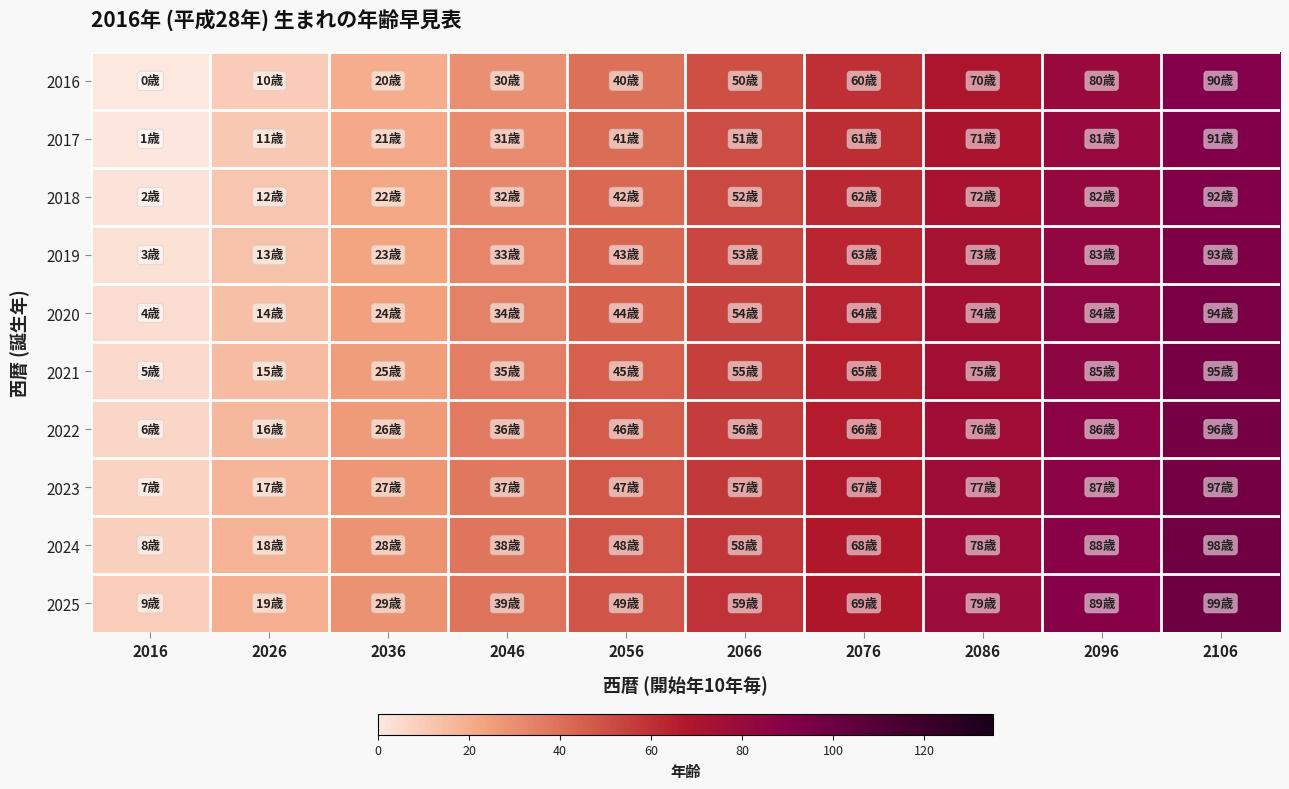

Which series has the largest range (max minus min)?

2016